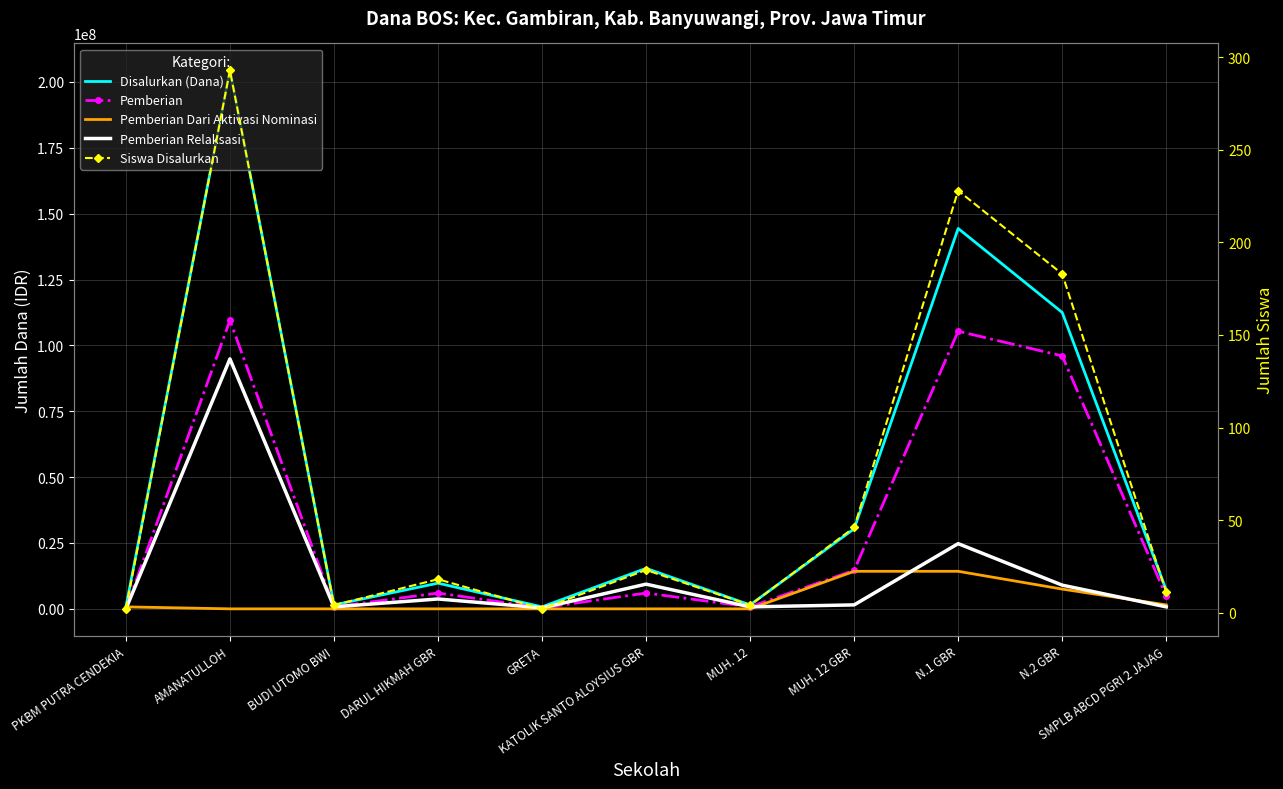

Reading left to right, extract all data points from this chart.

Disalurkan (Dana): PKBM PUTRA CENDEKIA=750000	AMANATULLOH=204375000	BUDI UTOMO BWI=1500000	DARUL HIKMAH GBR=9750000	GRETA=750000	KATOLIK SANTO ALOYSIUS GBR=15375000	MUH. 12=1500000	MUH. 12 GBR=30375000	N.1 GBR=144375000	N.2 GBR=112500000	SMPLB ABCD PGRI 2 JAJAG=7125000
Pemberian: PKBM PUTRA CENDEKIA=0	AMANATULLOH=109500000	BUDI UTOMO BWI=750000	DARUL HIKMAH GBR=6000000	GRETA=375000	KATOLIK SANTO ALOYSIUS GBR=6000000	MUH. 12=750000	MUH. 12 GBR=14625000	N.1 GBR=105375000	N.2 GBR=96000000	SMPLB ABCD PGRI 2 JAJAG=4875000
Pemberian Dari Aktivasi Nominasi: PKBM PUTRA CENDEKIA=750000	AMANATULLOH=0	BUDI UTOMO BWI=0	DARUL HIKMAH GBR=0	GRETA=0	KATOLIK SANTO ALOYSIUS GBR=0	MUH. 12=0	MUH. 12 GBR=14250000	N.1 GBR=14250000	N.2 GBR=7500000	SMPLB ABCD PGRI 2 JAJAG=1500000
Pemberian Relaksasi: PKBM PUTRA CENDEKIA=0	AMANATULLOH=94875000	BUDI UTOMO BWI=750000	DARUL HIKMAH GBR=3750000	GRETA=375000	KATOLIK SANTO ALOYSIUS GBR=9375000	MUH. 12=750000	MUH. 12 GBR=1500000	N.1 GBR=24750000	N.2 GBR=9000000	SMPLB ABCD PGRI 2 JAJAG=750000
Siswa Disalurkan: PKBM PUTRA CENDEKIA=2	AMANATULLOH=293	BUDI UTOMO BWI=4	DARUL HIKMAH GBR=18	GRETA=2	KATOLIK SANTO ALOYSIUS GBR=23	MUH. 12=4	MUH. 12 GBR=46	N.1 GBR=228	N.2 GBR=183	SMPLB ABCD PGRI 2 JAJAG=11